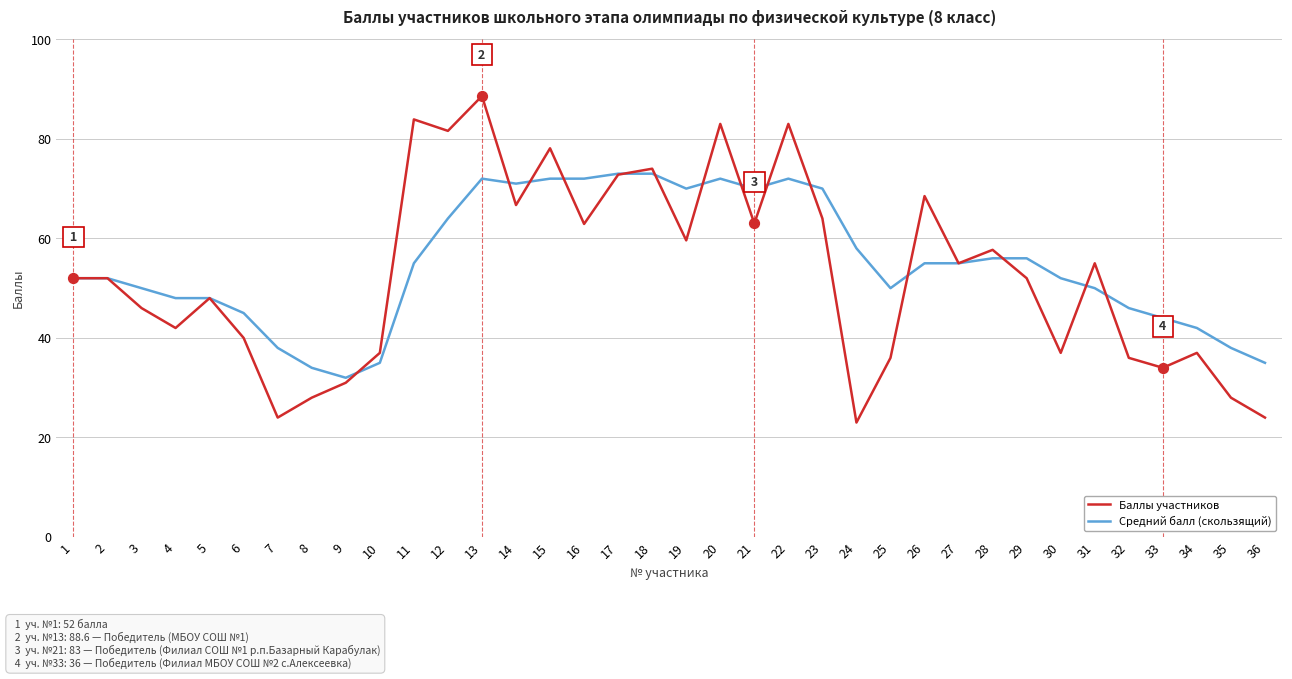

Between 3 and 16, which series saw the biggest shift?

Средний балл (скользящий)